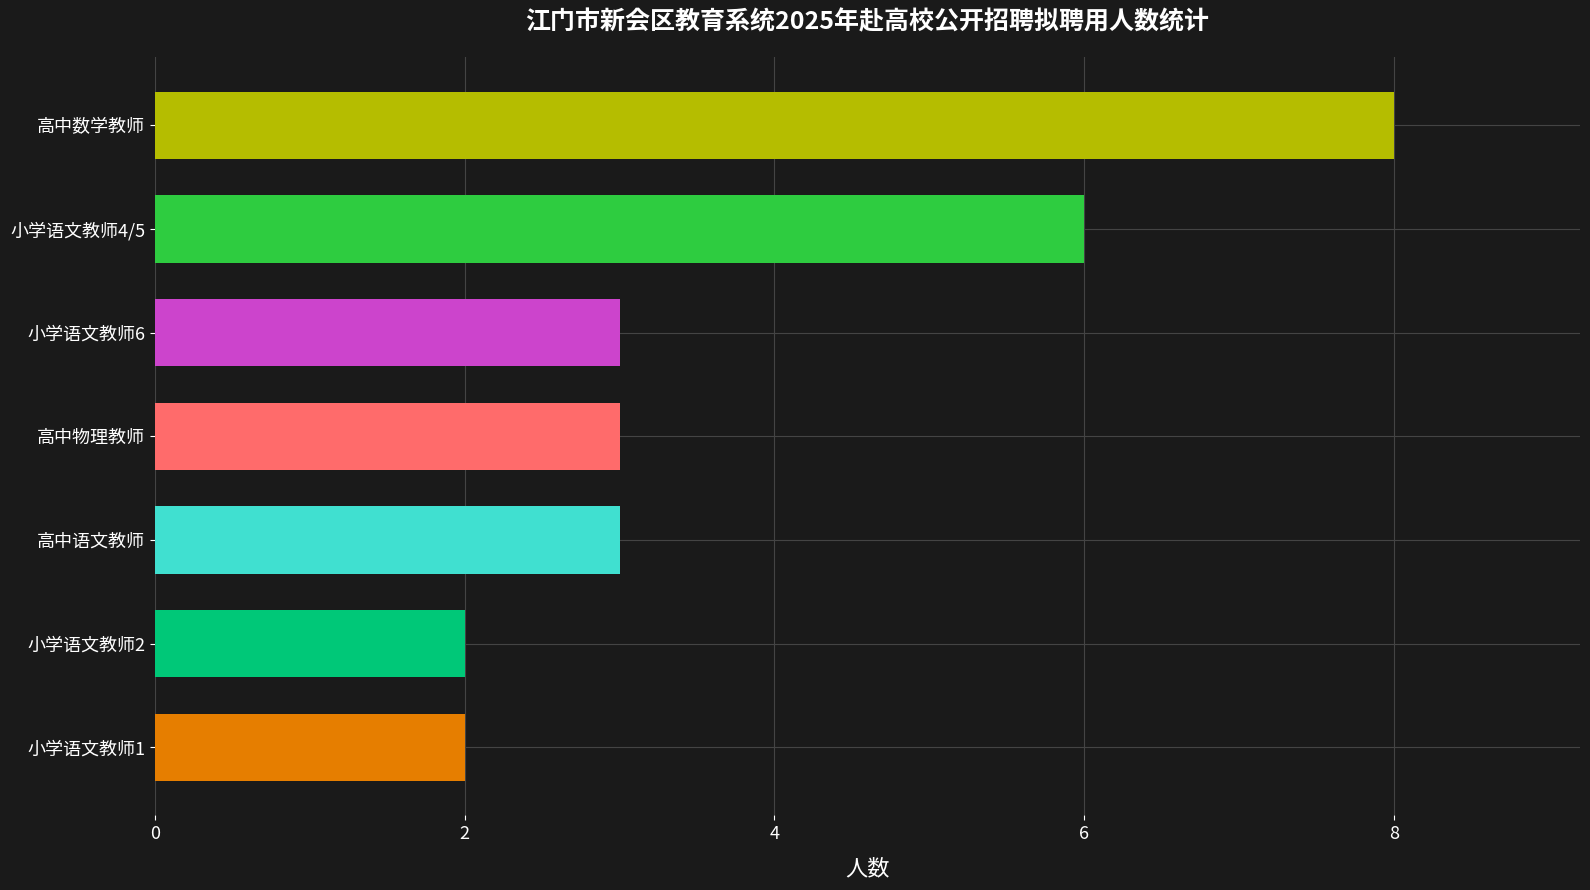

Is it true that the value at 小学语文教师4/5 is 6?

True